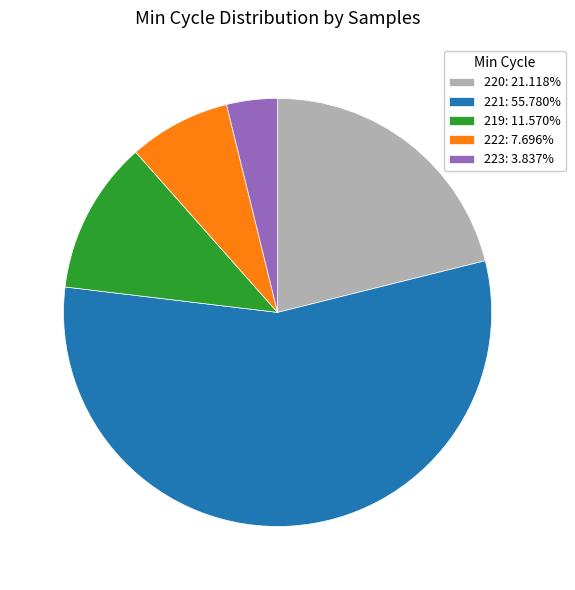

Between 221 and 219, which is larger?

221